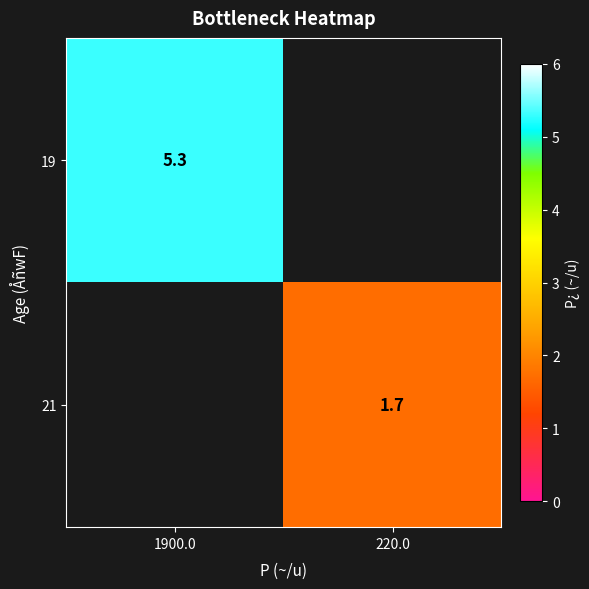

Is the value of 19 at 1900.0 greater than the value of 21 at 220.0?

Yes